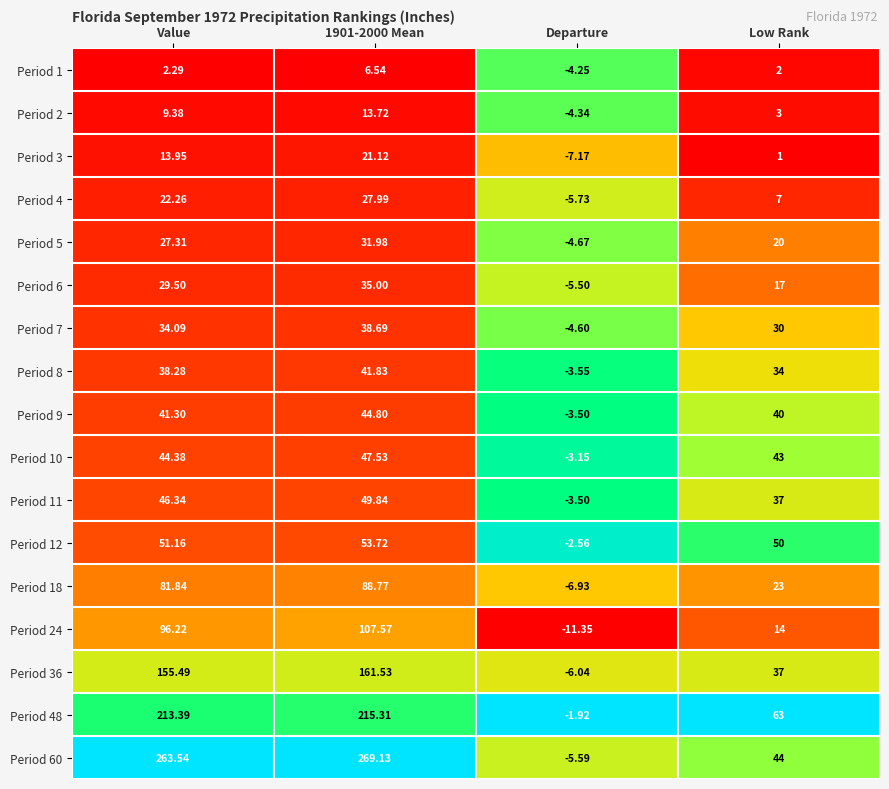

Is the value of Period 4 at Value greater than the value of Period 12 at Value?

No